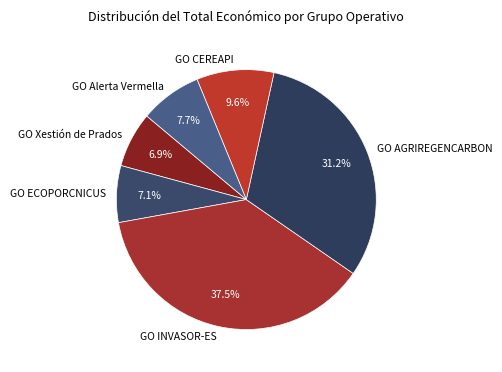

Which category has the biggest portion of the pie?

GO INVASOR-ES